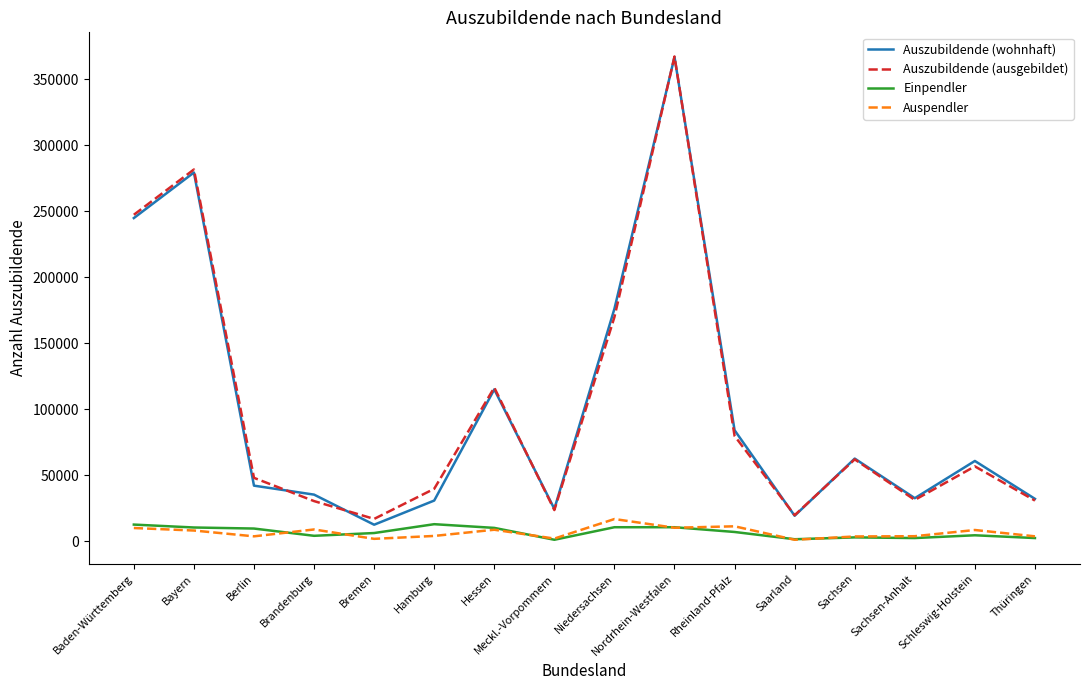

True or false: Auspendler has more than 2 interior local peaks.

True